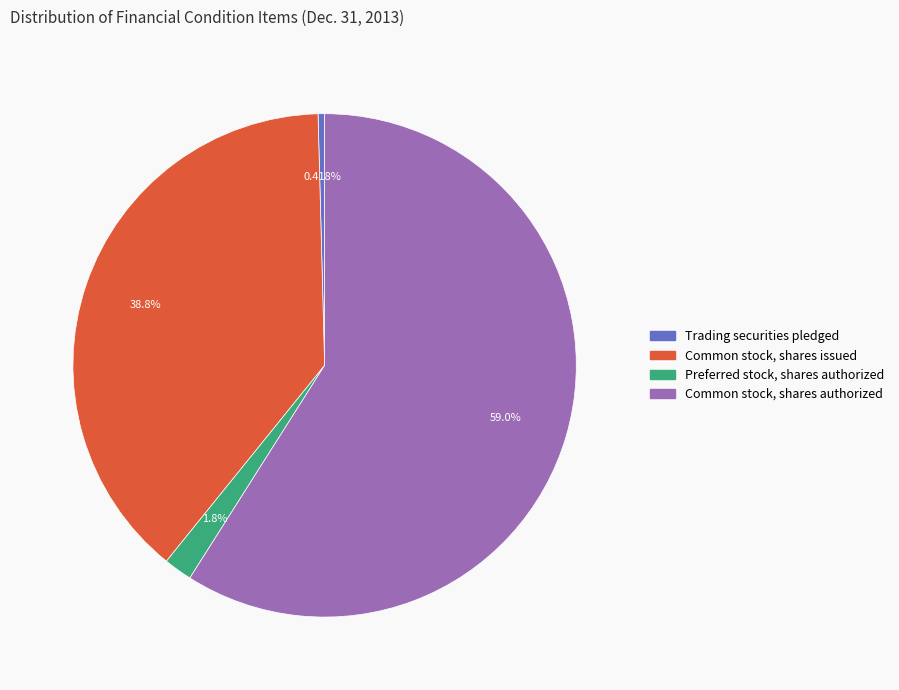

To the nearest percent, what is the difference between the largest and smallest slice percentages?

59%